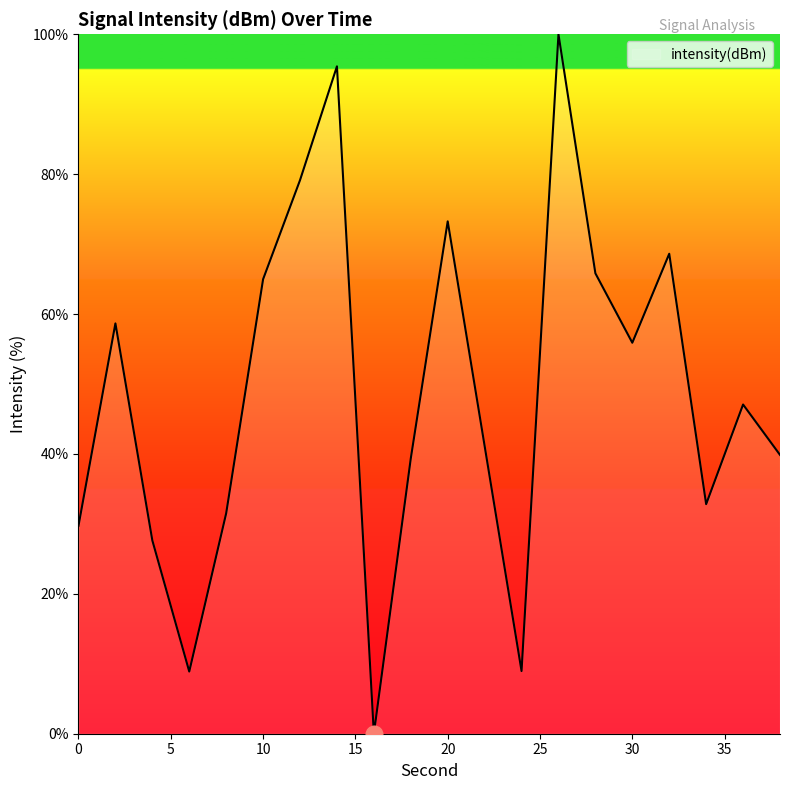

What is the maximum value shown in the chart?

100.0